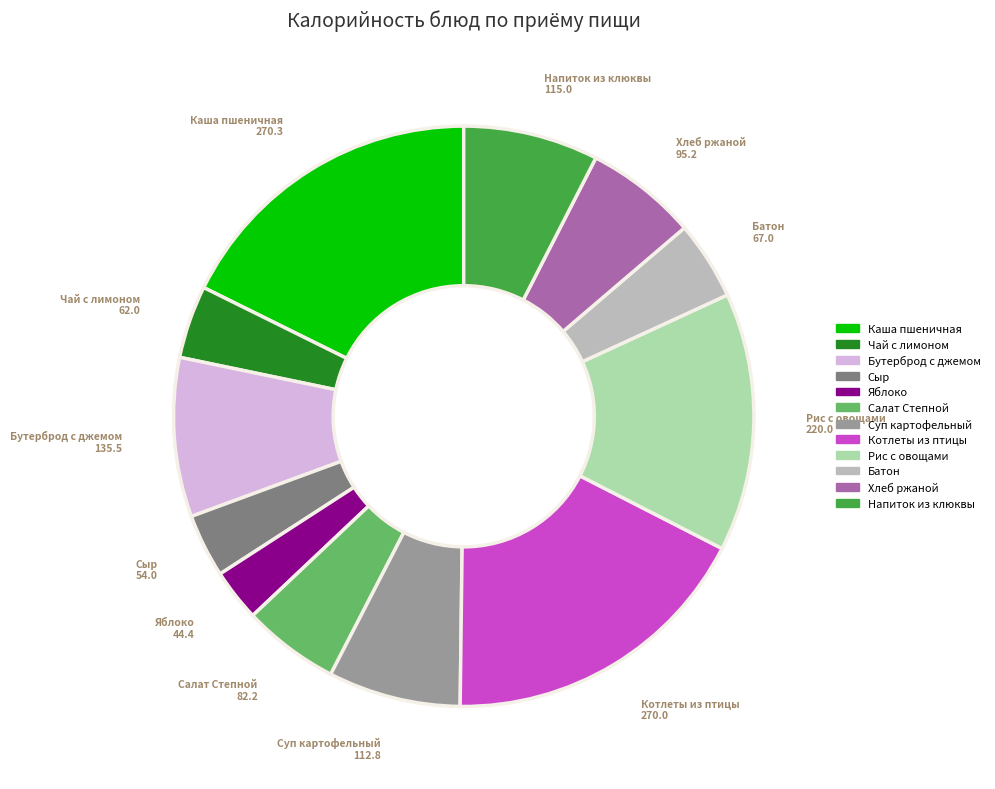

Does any single category account for the majority?

No